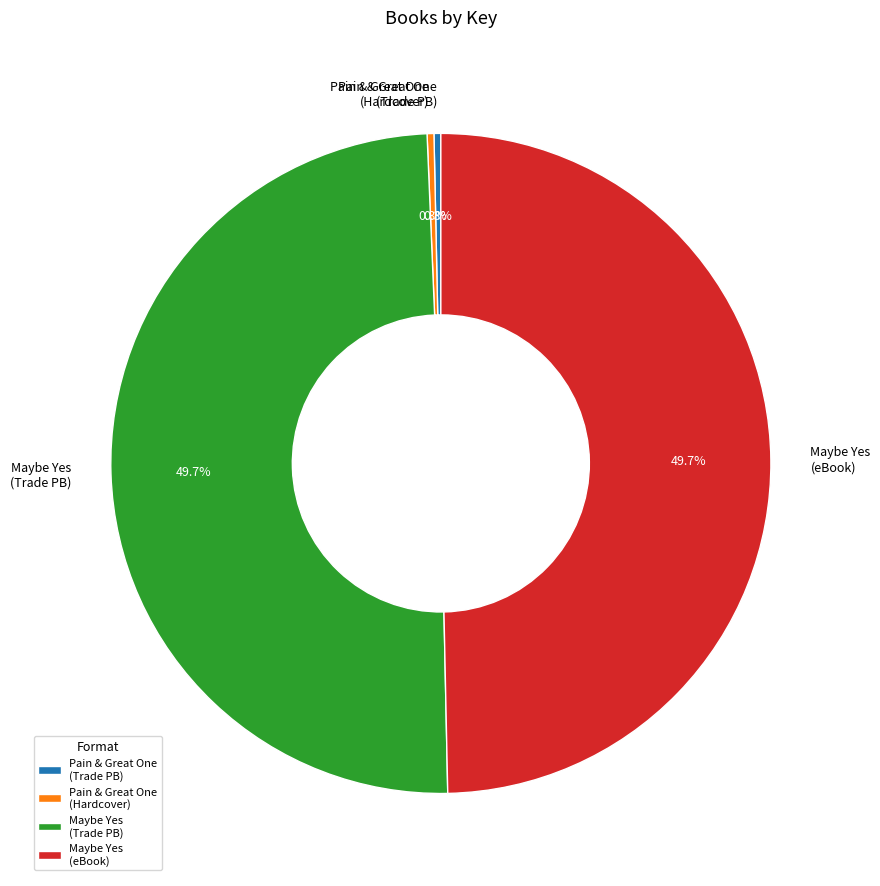

How many slices are in this pie chart?

4